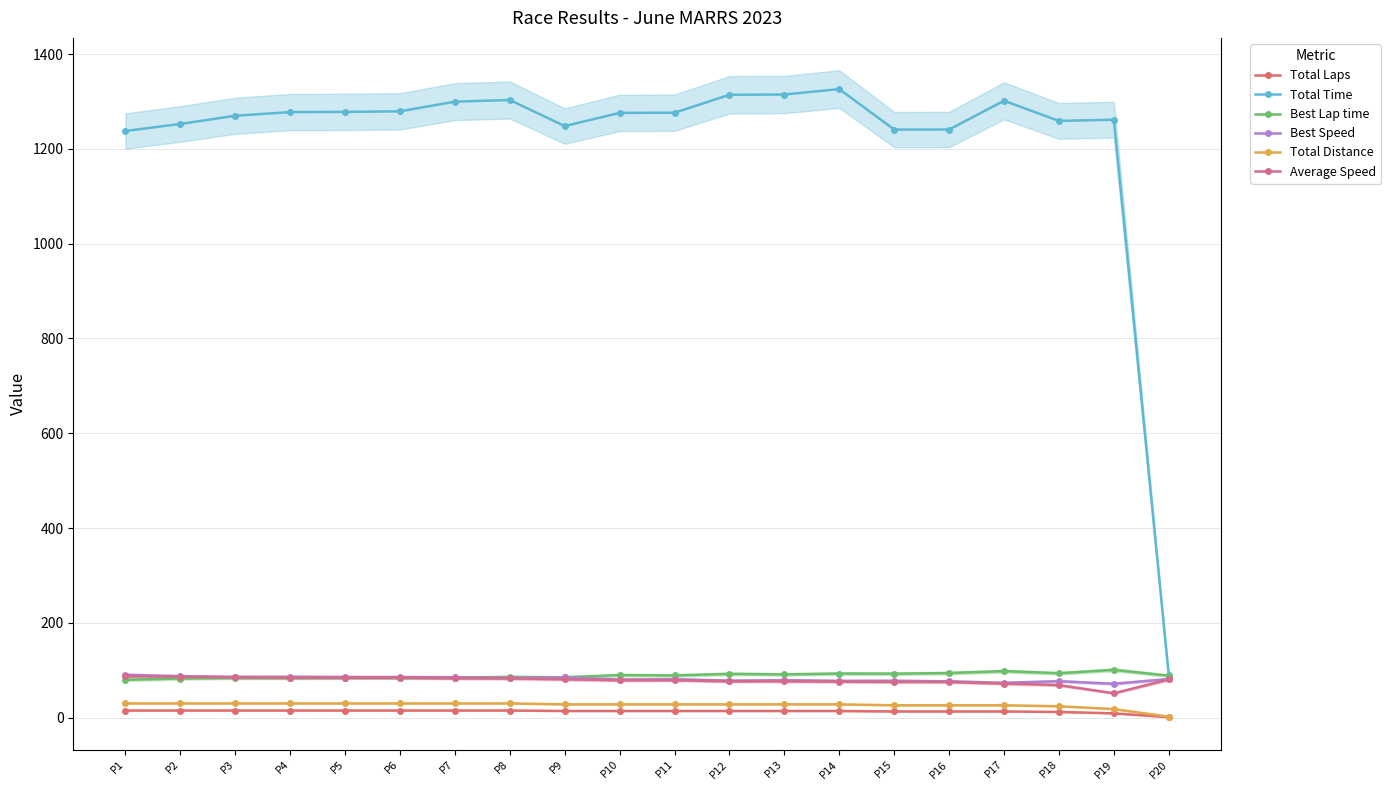

Reading right to left, transcribe all the data shown in this chart.

Total Laps: 1.0	9.0	12.0	13.0	13.0	13.0	14.0	14.0	14.0	14.0	14.0	14.0	15.0	15.0	15.0	15.0	15.0	15.0	15.0	15.0
Total Time: 89.5	1261.6	1259.0	1301.5	1240.9	1240.7	1326.2	1314.7	1314.2	1276.3	1276.0	1248.1	1303.1	1299.7	1279.2	1278.1	1277.6	1269.9	1252.6	1237.7
Best Lap time: 88.4	100.8	93.7	98.1	94.1	92.7	93.0	91.2	92.3	89.0	89.7	85.0	85.8	84.6	84.2	84.1	83.7	83.9	82.4	79.8
Best Speed: 81.4	71.4	76.9	73.4	76.5	77.7	77.5	78.9	78.0	80.9	80.2	84.7	83.9	85.1	85.5	85.6	86.1	85.9	87.3	90.3
Total Distance: 2.0	18.0	24.0	26.0	26.0	26.0	28.0	28.0	28.0	28.0	28.0	28.0	30.0	30.0	30.0	30.0	30.0	30.0	30.0	30.0
Average Speed: 80.5	51.4	68.6	71.9	75.4	75.4	76.0	76.7	76.7	79.0	79.0	80.8	82.9	83.1	84.4	84.5	84.5	85.0	86.2	87.3